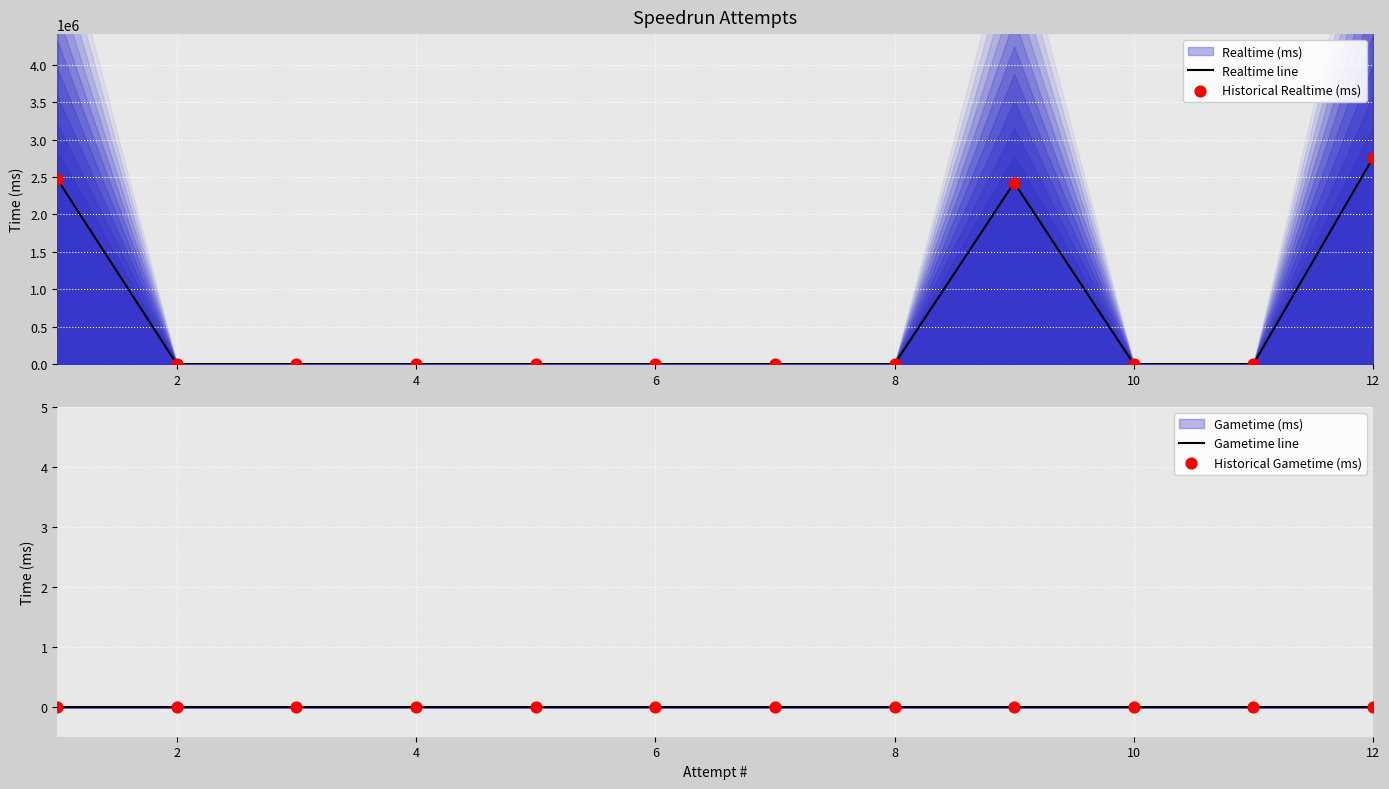

Which series has the largest total across all categories?

Realtime line